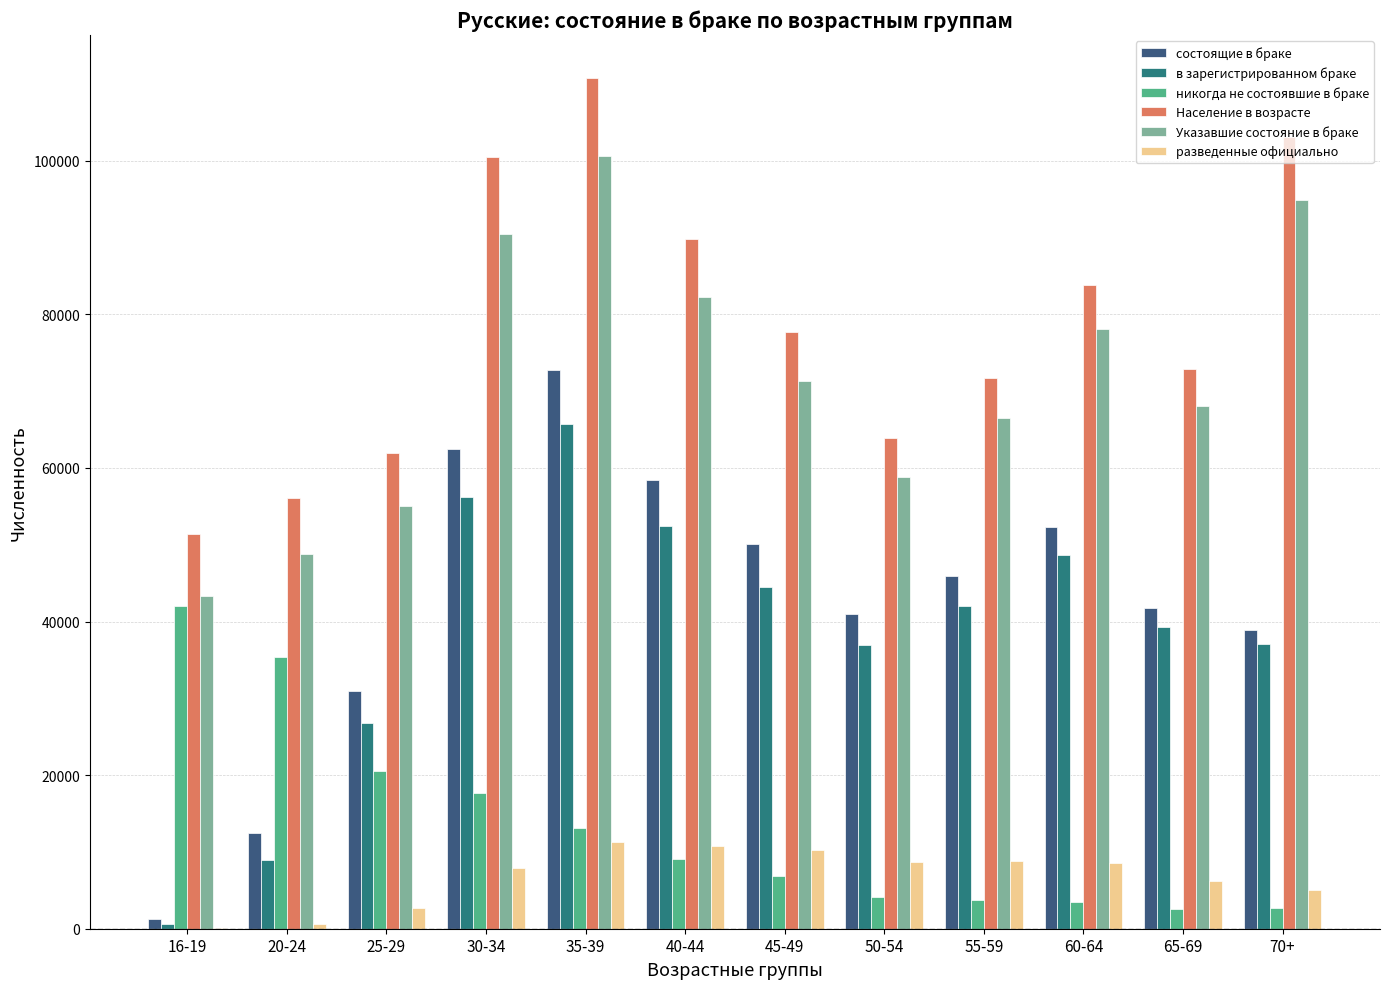

How many data points does each series have?

12